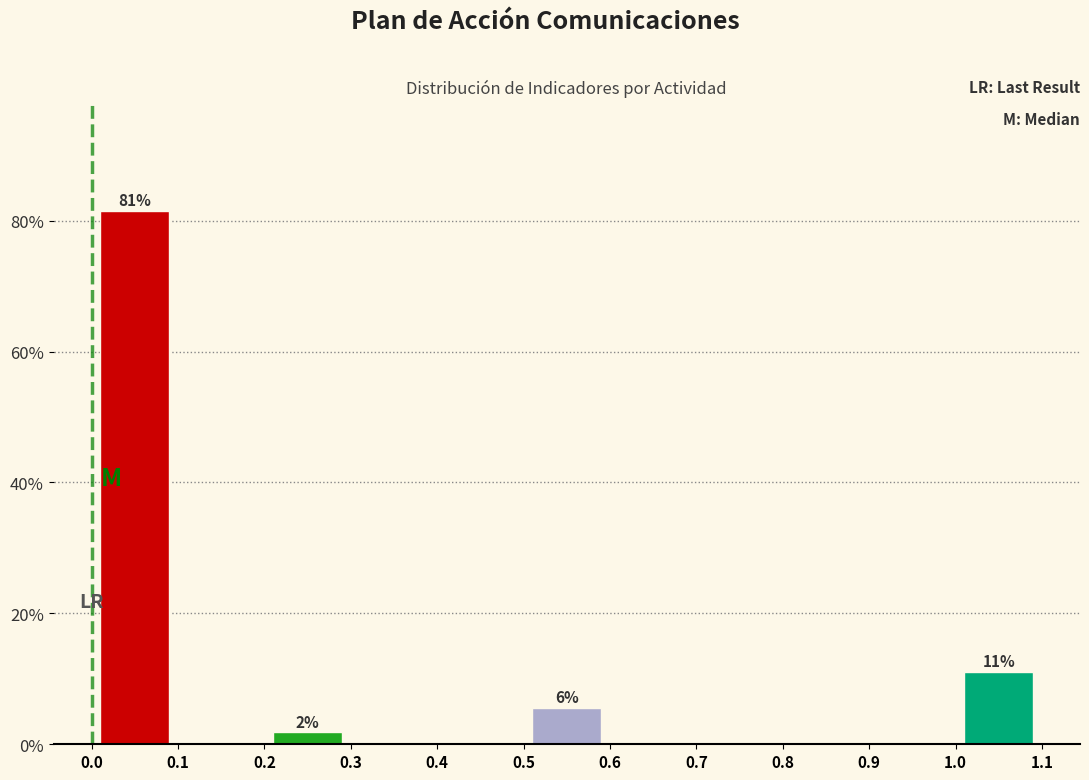

Which range on the x-axis has the tallest bar?

0.0 to 0.1